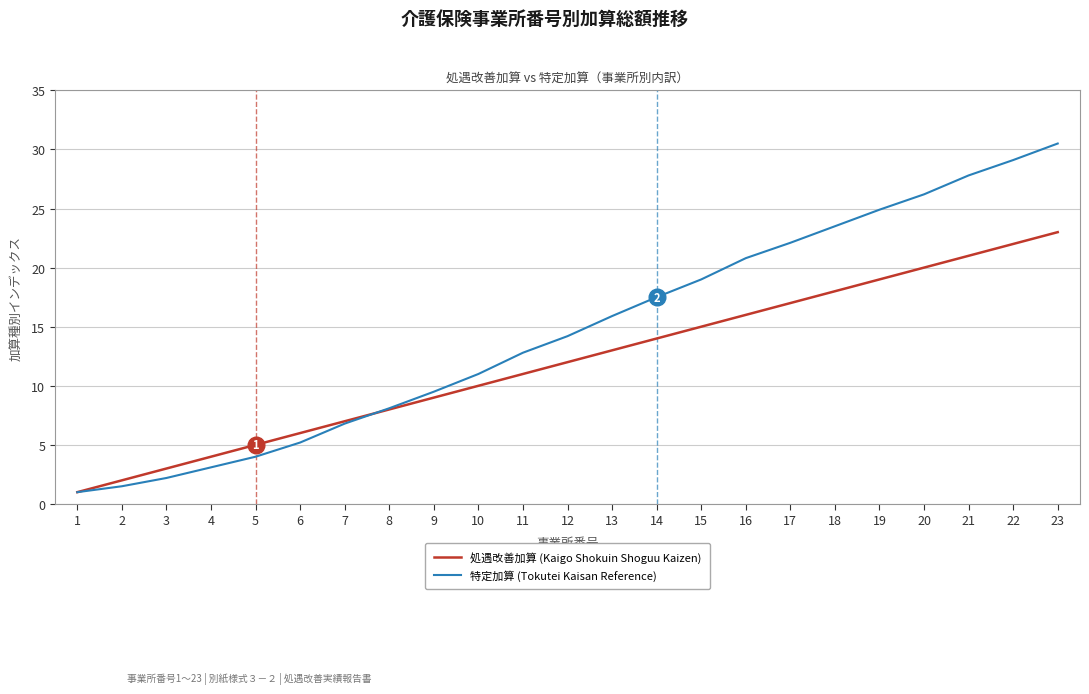

Rank the series by their average value, from highest to lowest.

特定加算 (Tokutei Kaisan Reference), 処遇改善加算 (Kaigo Shokuin Shoguu Kaizen)